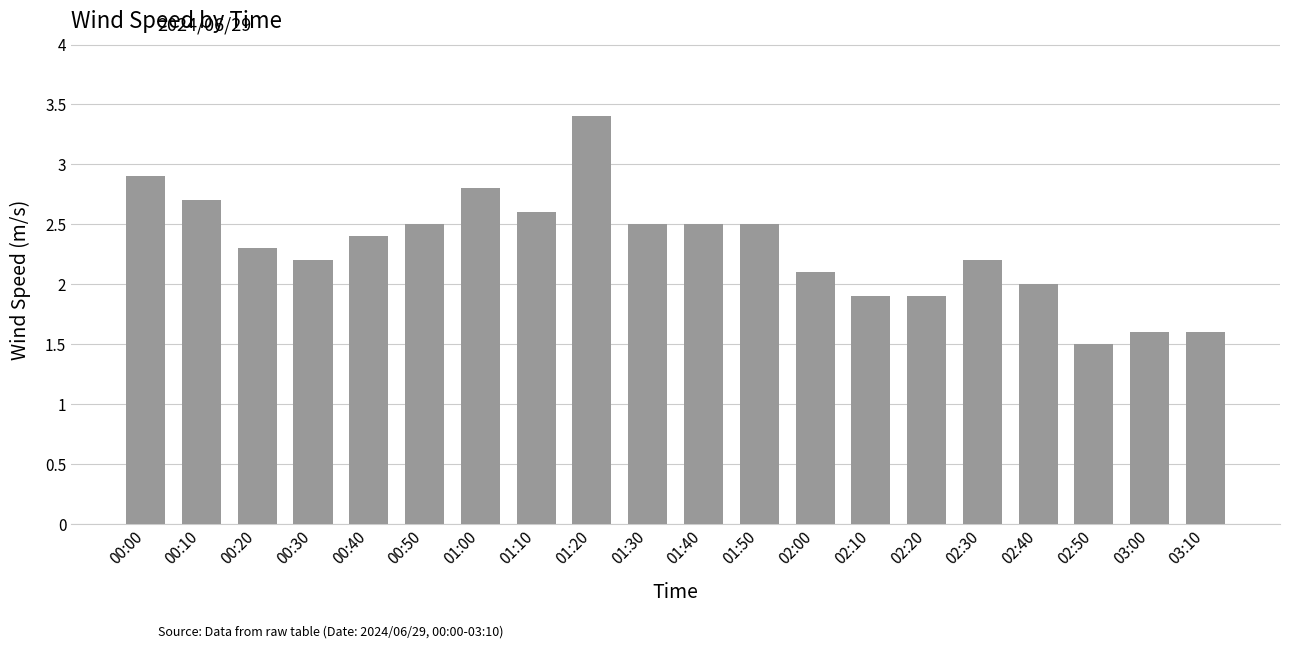

What is the sum of the values at 01:10 and 01:30?

5.1